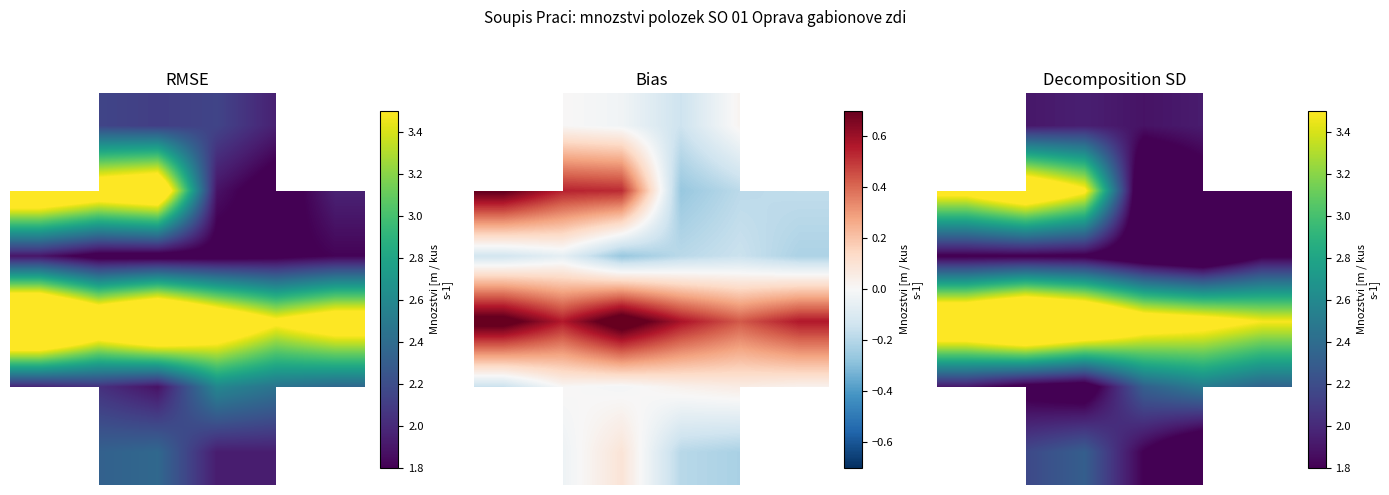

Is it true that 2 equals 2.9 at 1?

False